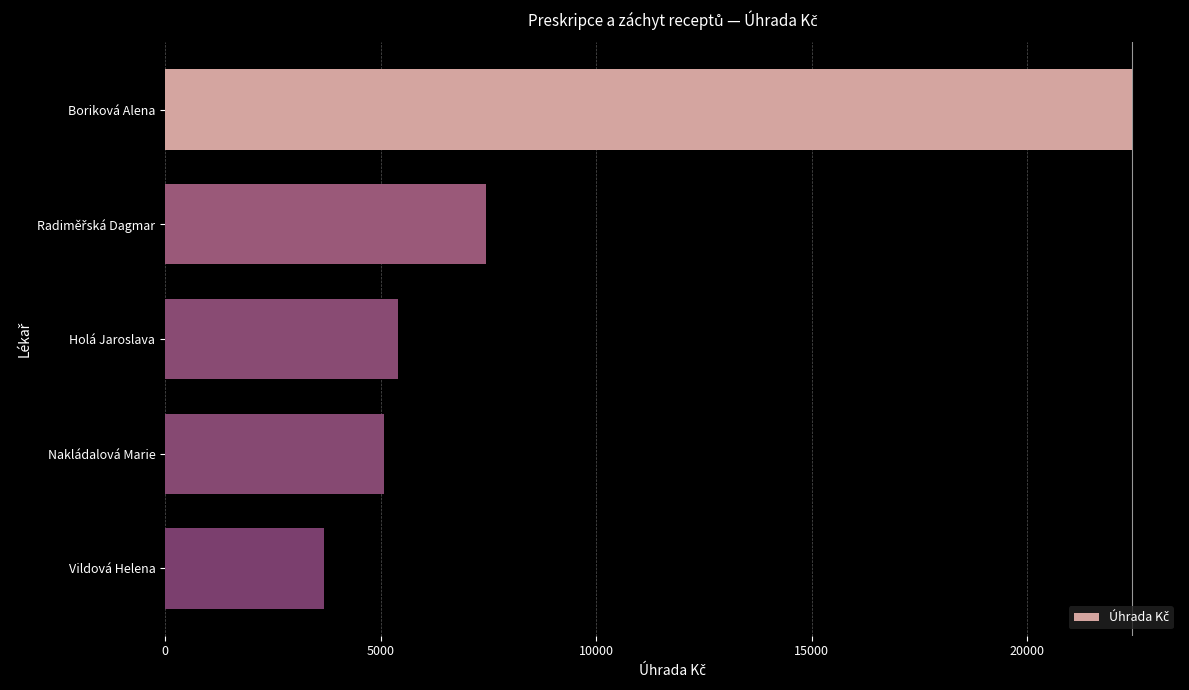

Read the value at Boriková Alena.

22423.6